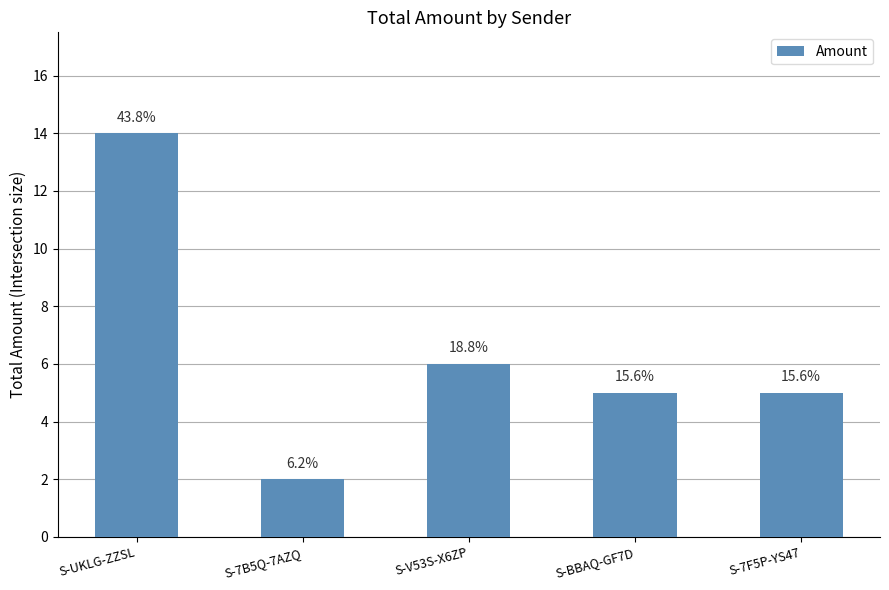

What is the value of the 2nd bar from the left?

2